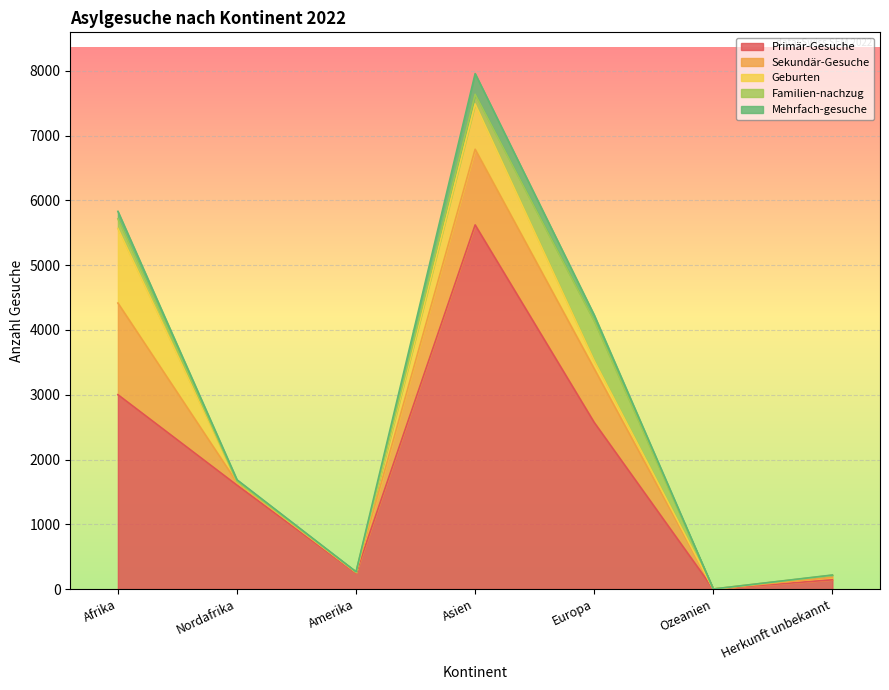

Which series has the largest total across all categories?

Primär-Gesuche